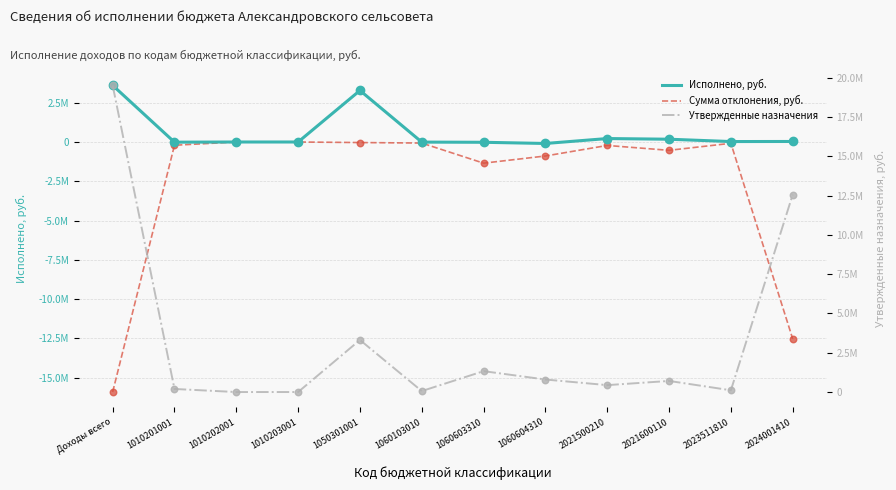

Which series has the largest total across all categories?

Утвержденные назначения